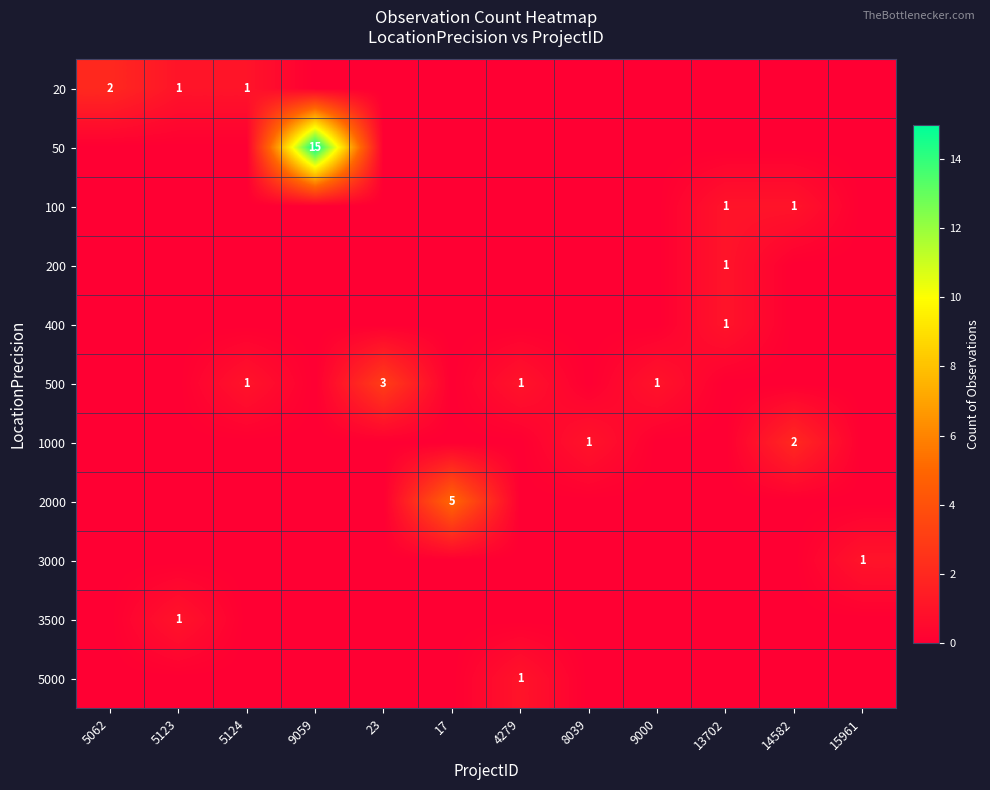

True or false: 500 has a value of 1 at 5124.

True